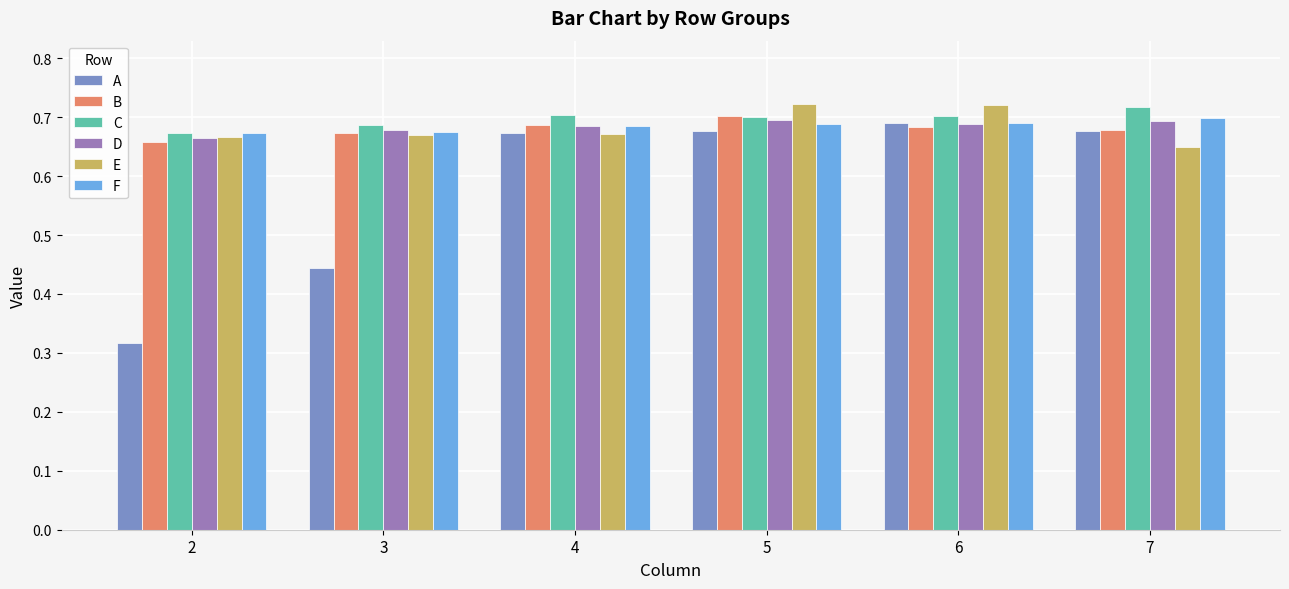

Does the chart contain stacked bars?

No